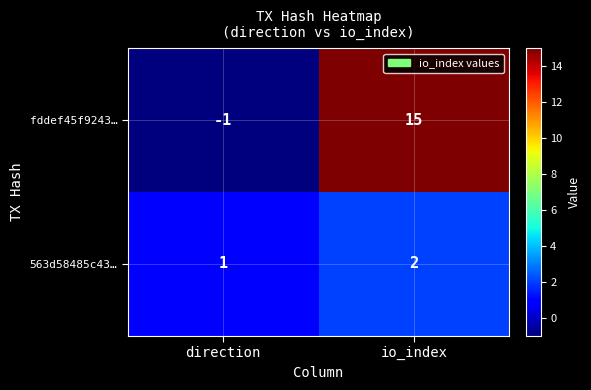

The fddef45f9243… series shows 20 at io_index. True or false?

False